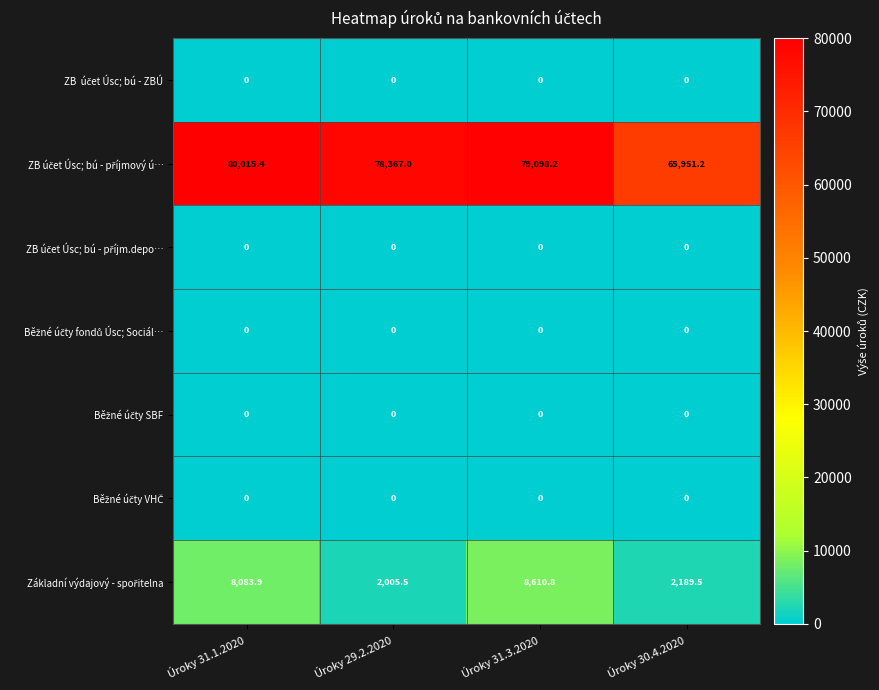

What is the difference between the highest and lowest values at Úroky 30.4.2020?

65951.2